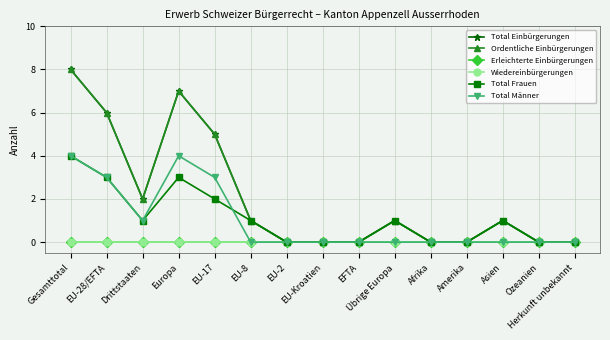

Is this an area chart (filled region under the line)?

No